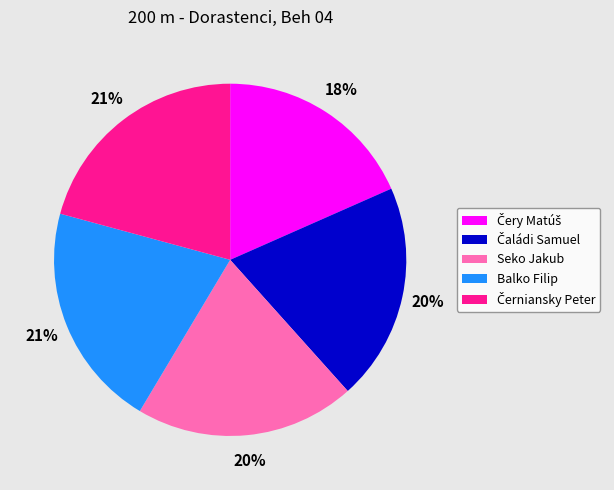

What percentage is the Seko Jakub slice, to the nearest percent?

20%